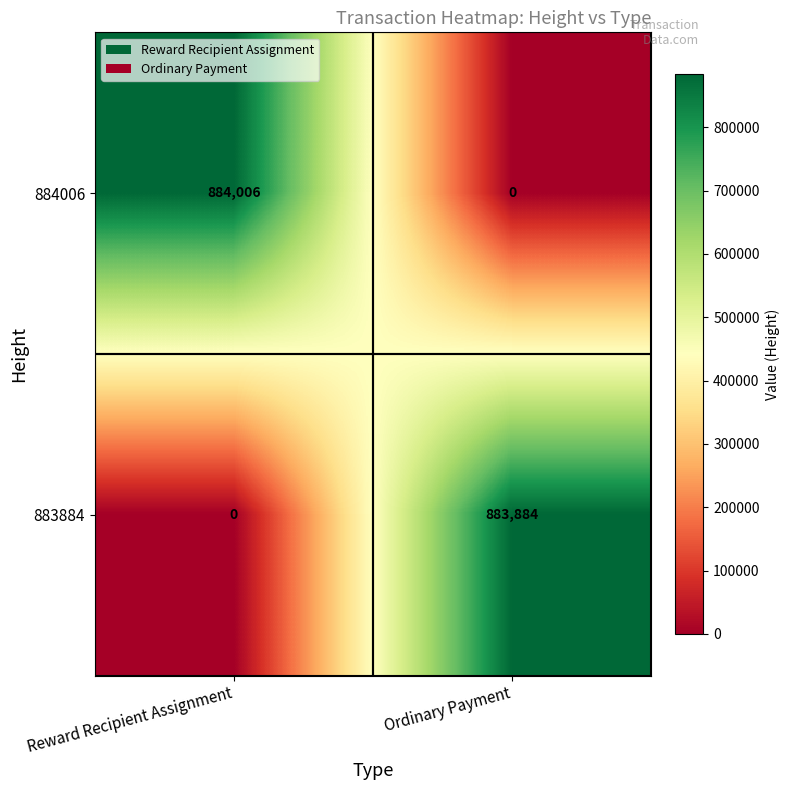

What is the difference between the 883884 values at Reward Recipient Assignment and Ordinary Payment?

883884